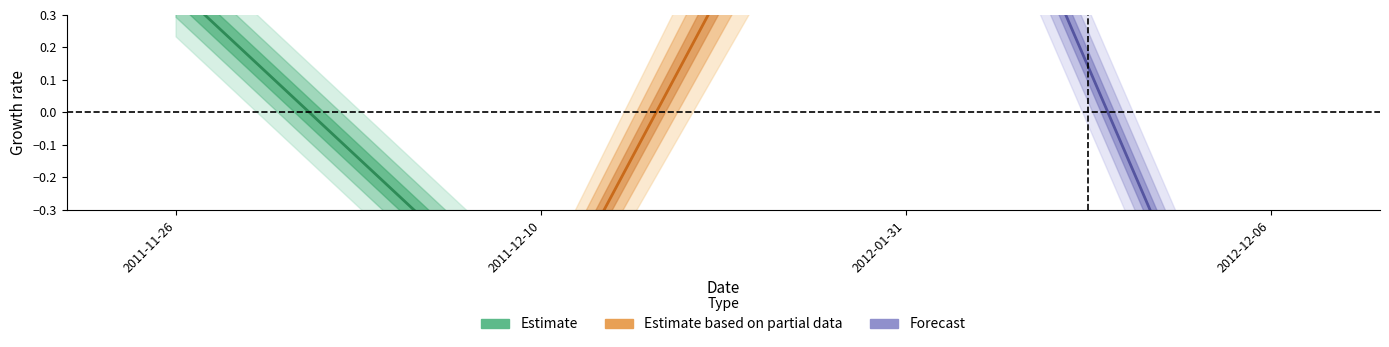

Which has a higher value, 2011-11-26 or 2011-12-10?

2011-11-26